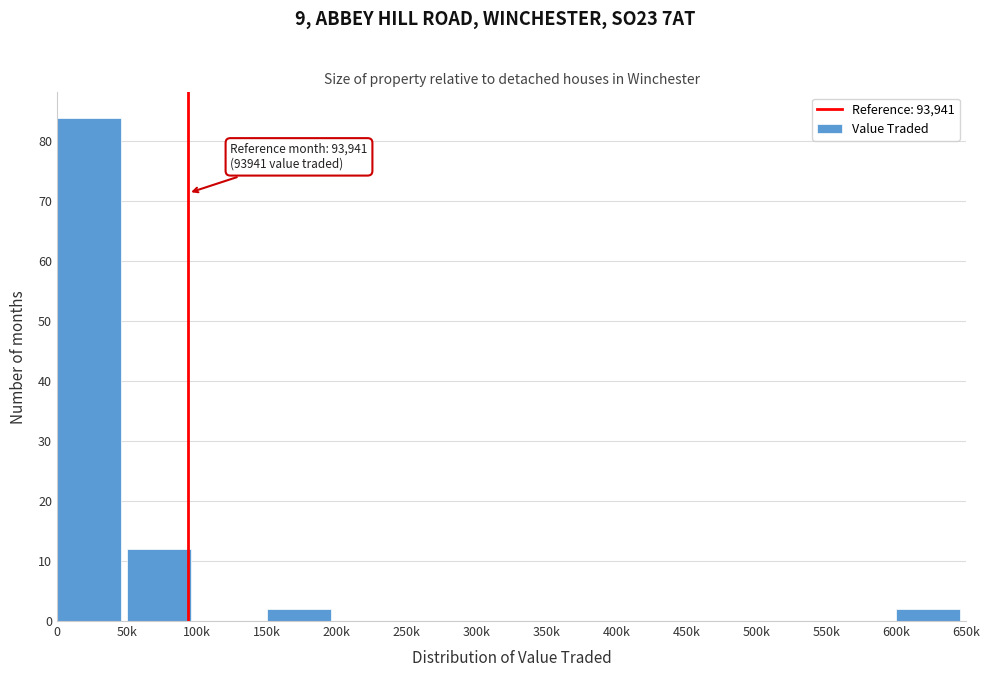

Reading left to right, extract all data points from this chart.

0=84	50k=12	100k=0	150k=2	200k=0	250k=0	300k=0	350k=0	400k=0	450k=0	500k=0	550k=0	600k=2